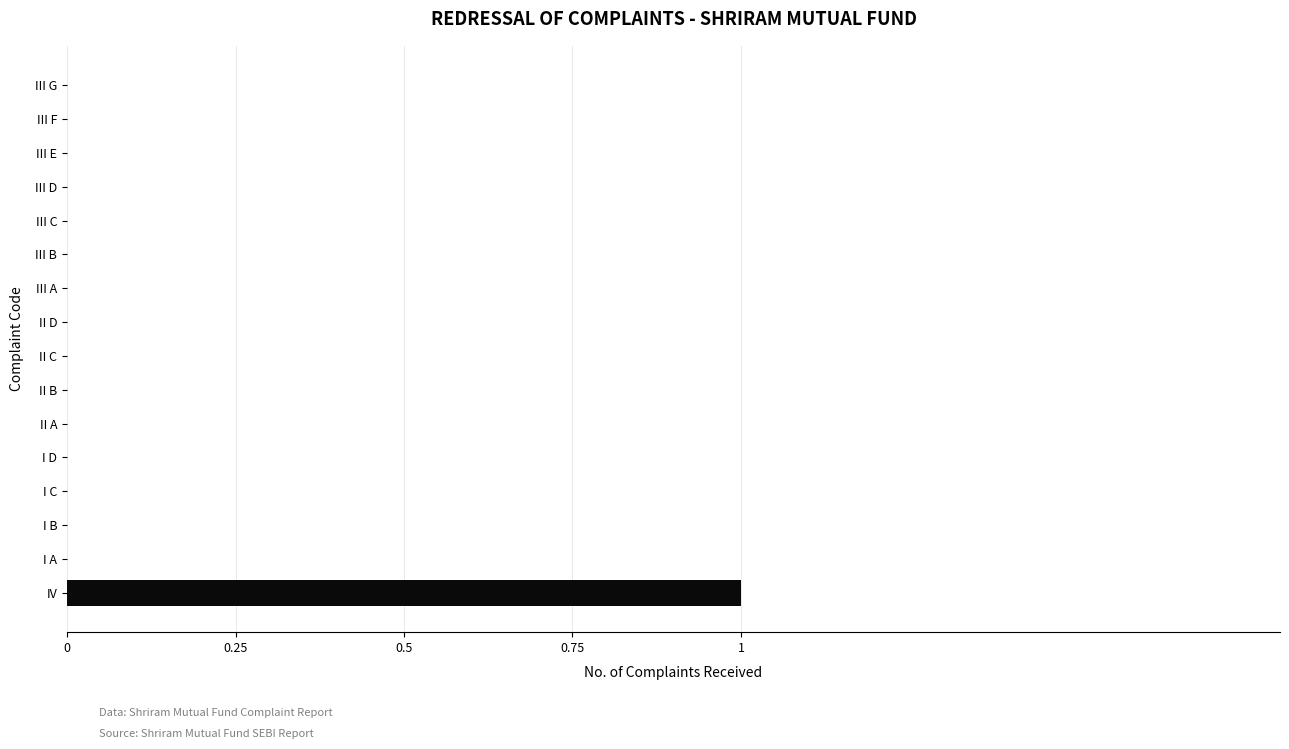

The chart shows a value of 0 at I A. True or false?

True